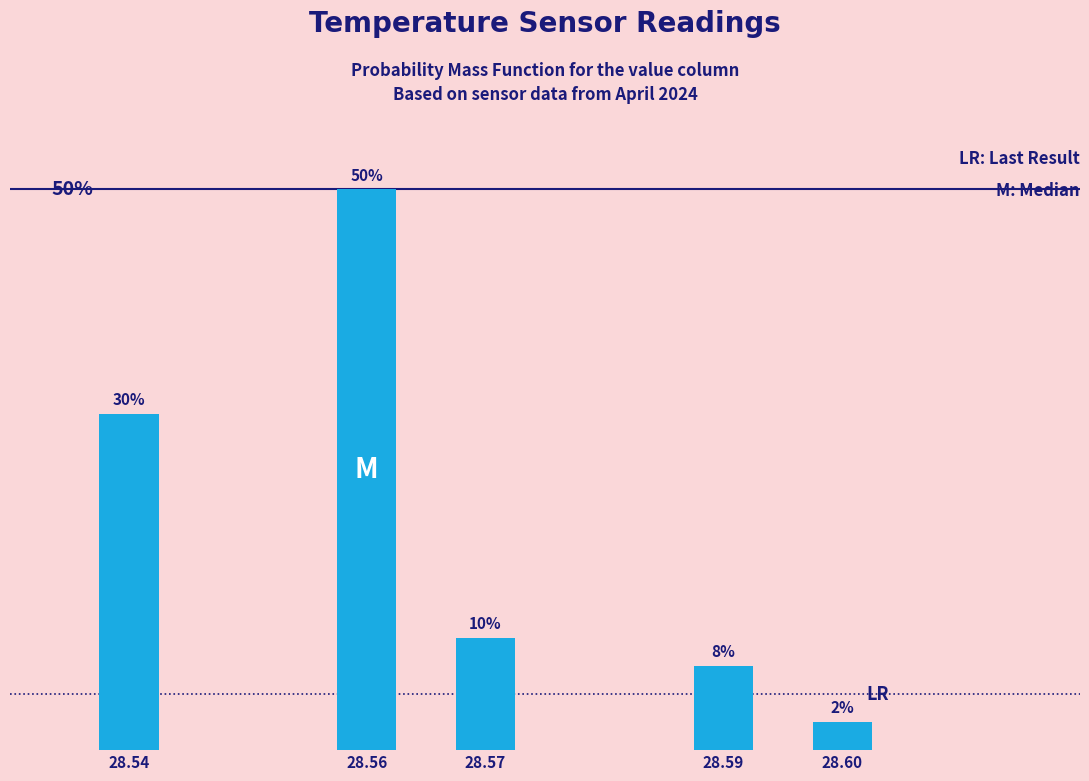

Rank the categories by value from highest to lowest.

28.56, 28.54, 28.57, 28.59, 28.60